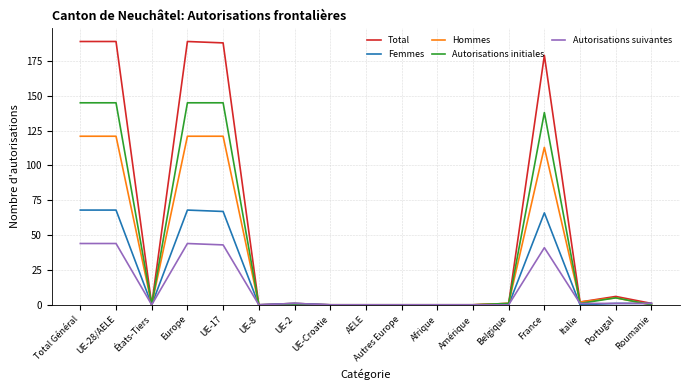

What is the maximum value for Autorisations suivantes?

44